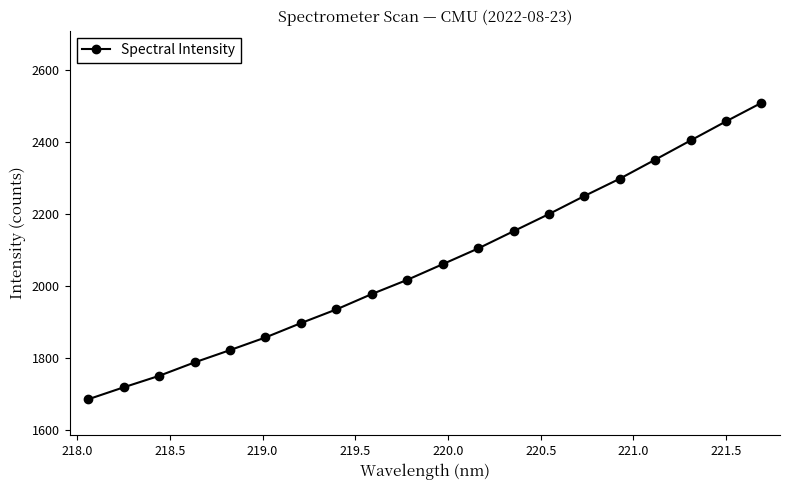

What is the average value?

2062.3